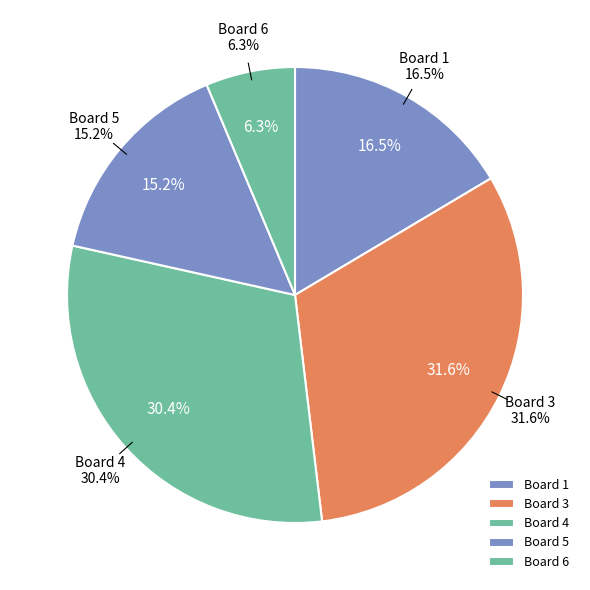

Does any single category account for the majority?

No